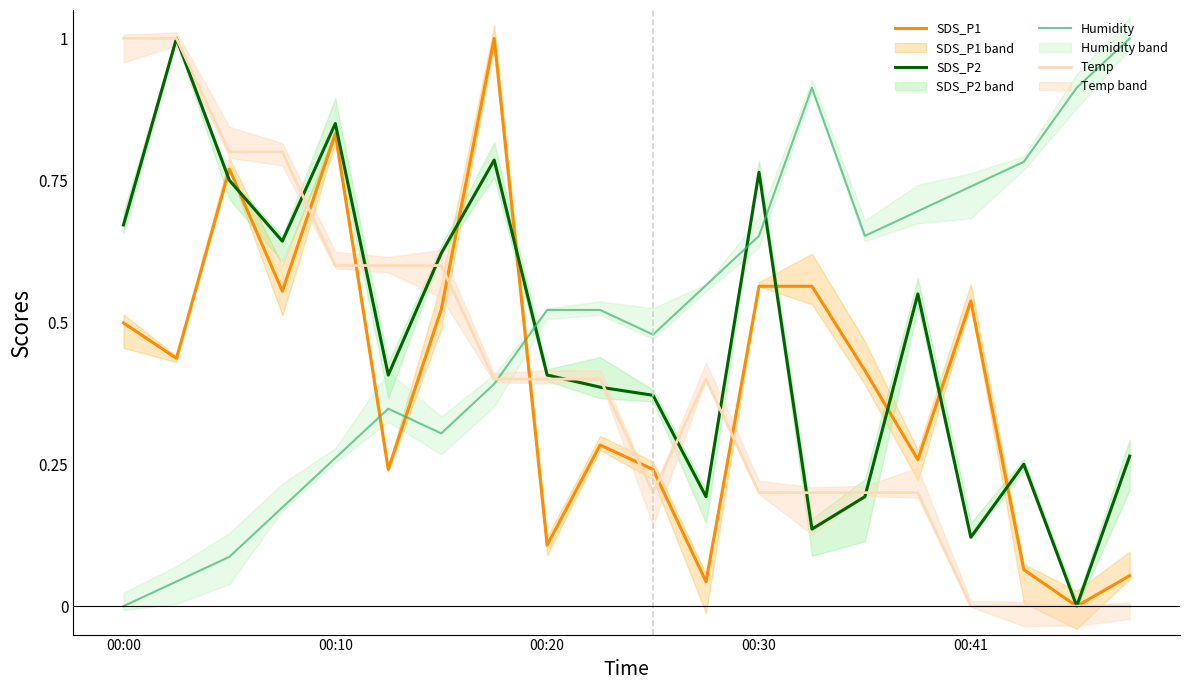

Which category has the highest value in the Humidity series?

19